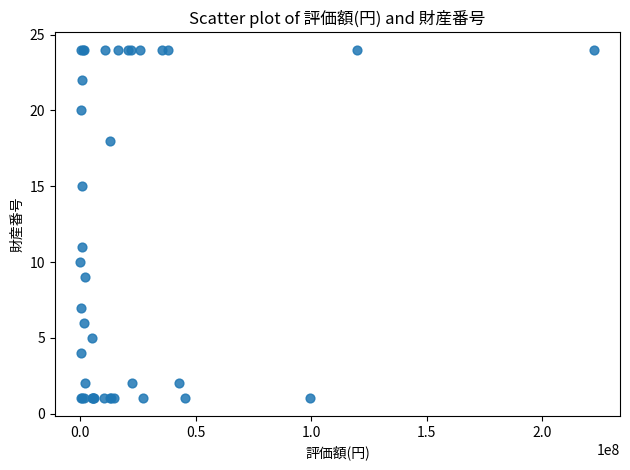

What Y value in the scatter plot is closest to 12?

11